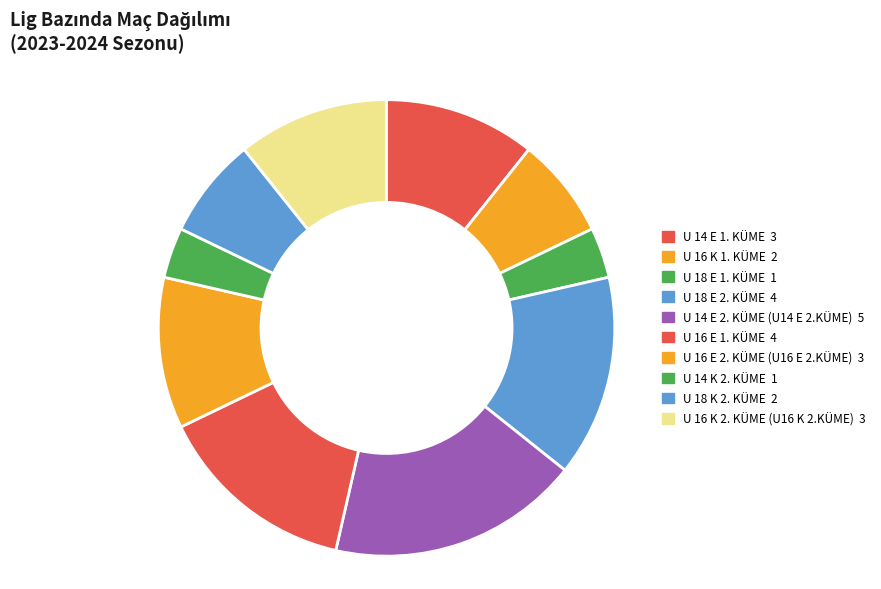

To the nearest percent, what percentage of the pie is U 18 K 2. KÜME?

7%